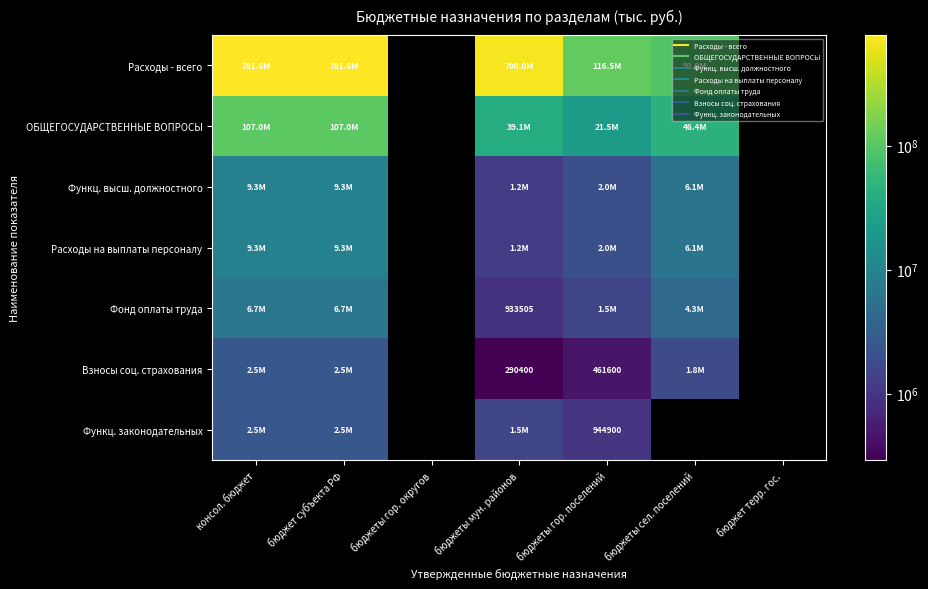

Which category has the lowest value in the Функц. высш. должностного series?

бюджеты мун. районов